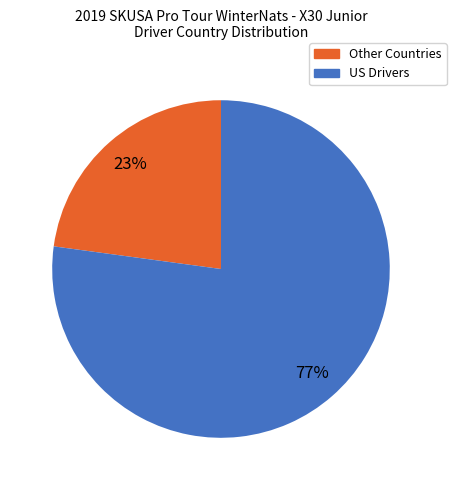

Does any single category account for the majority?

Yes